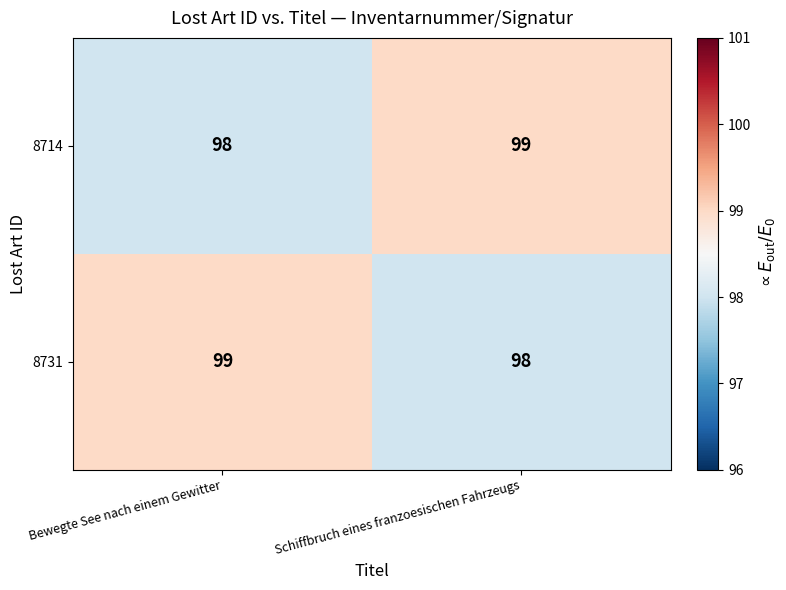

At Bewegte See nach einem Gewitter, list the series in order from smallest to largest.

8714, 8731